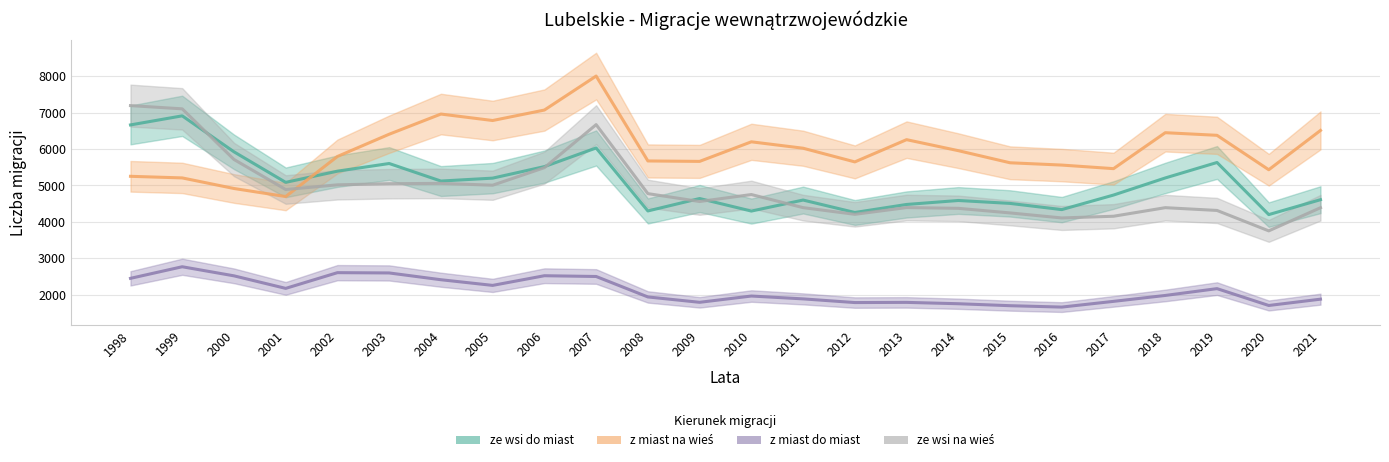

What is the sum of all z miast do miast values?

50735